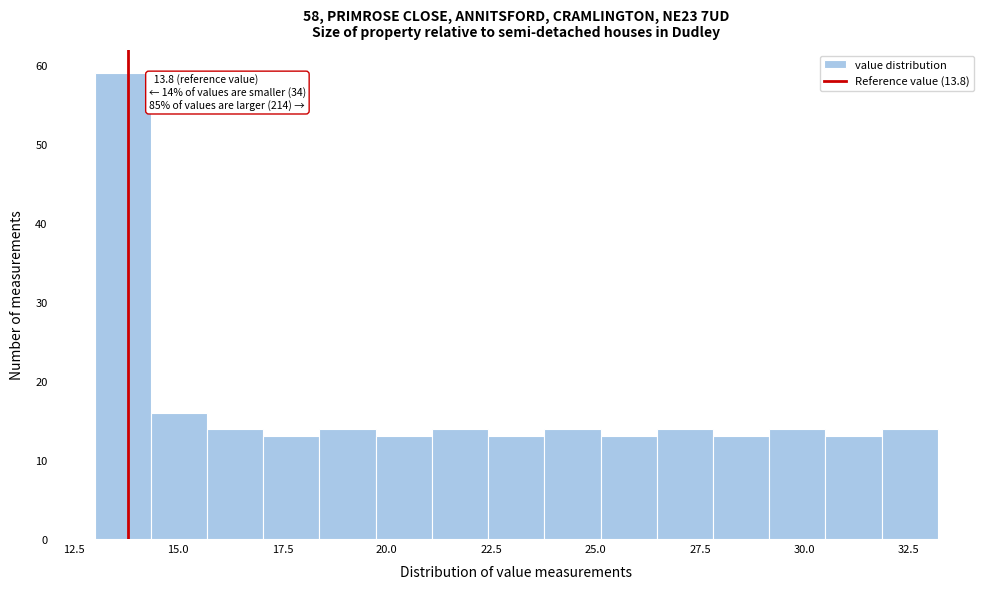

Around what value on the x-axis is the tallest bar? Give the approximate position of its centre, as read against the axis.

13.5